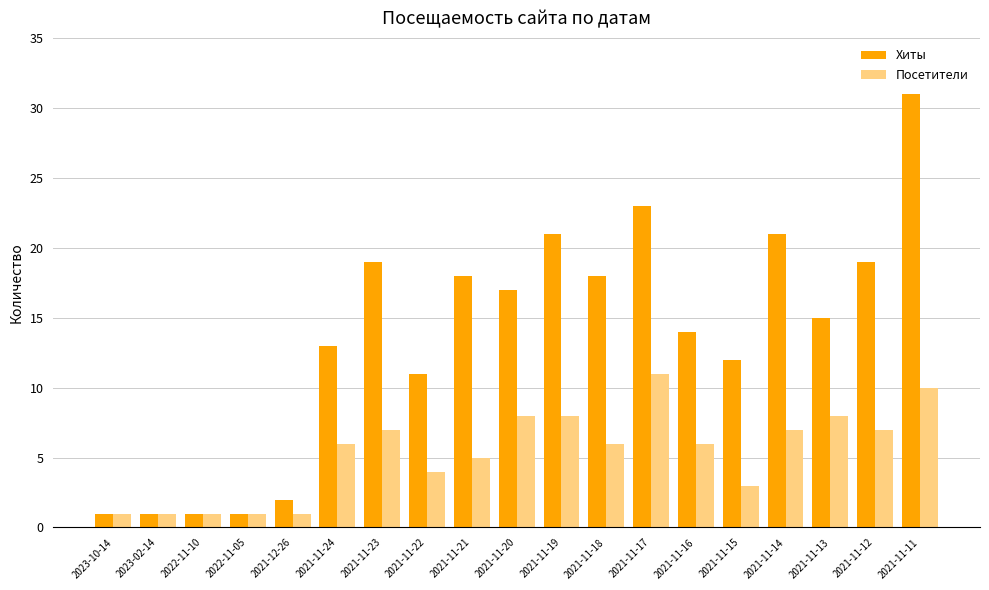

What is the lowest value of the Посетители series?

1